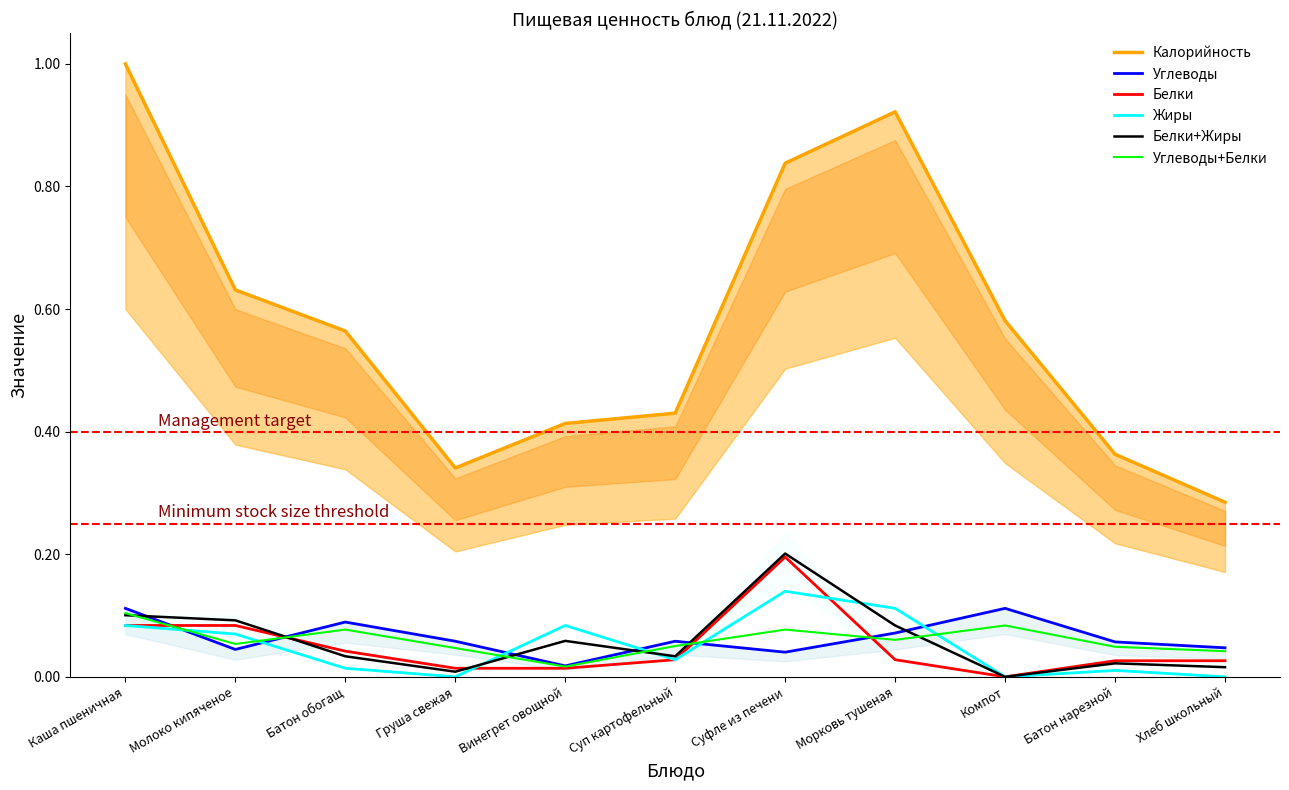

At which label is Жиры closest to 0?

Груша свежая